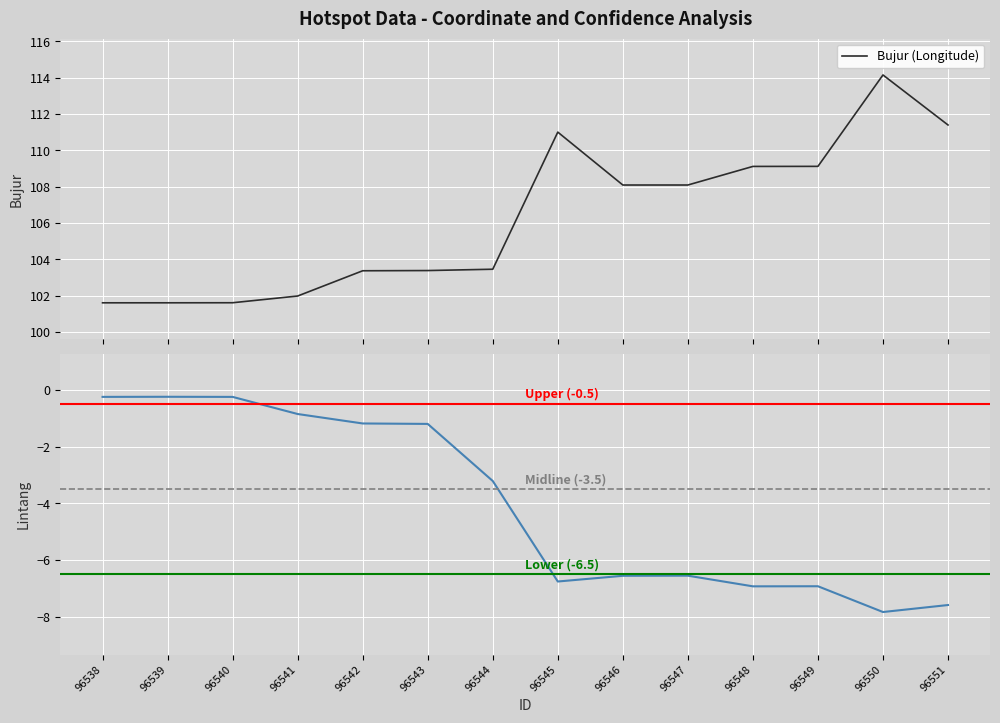

At which category is the sum across all series the highest?

96550